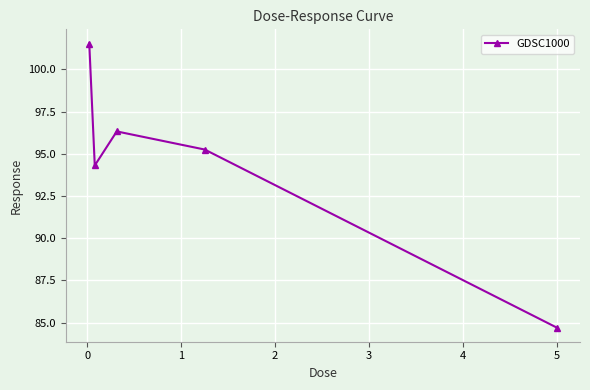

How many points are lower than both their immediate neighbors (excluding endpoints)?

1